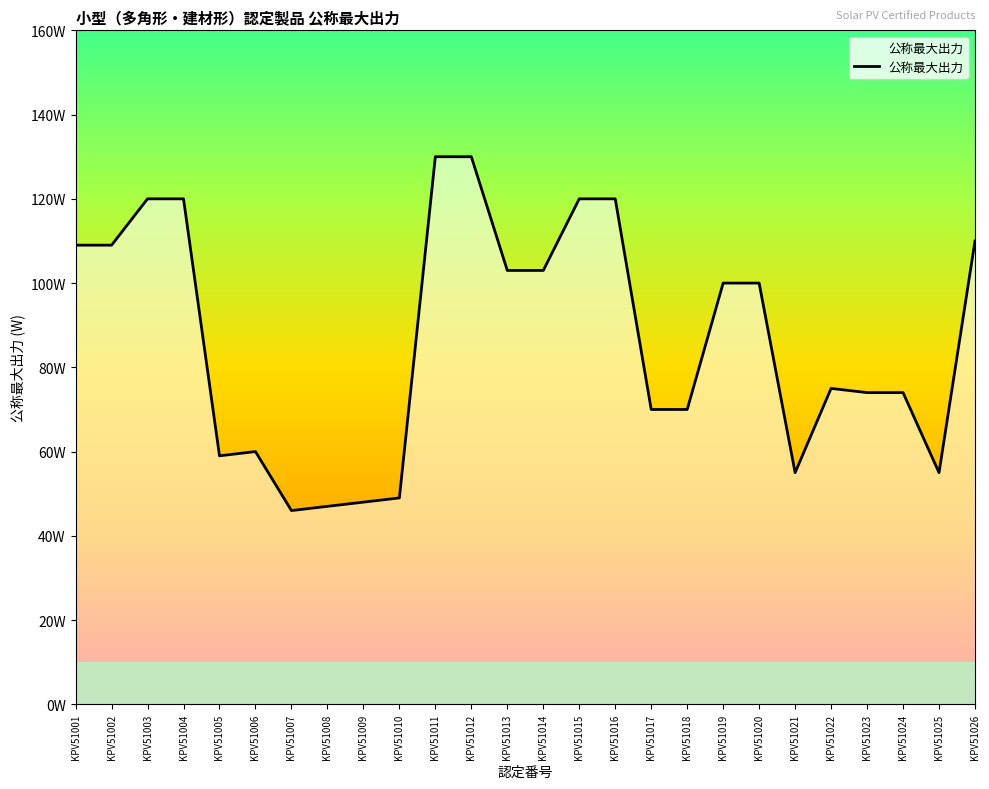

True or false: the data shows 195 at KPV51002.

False